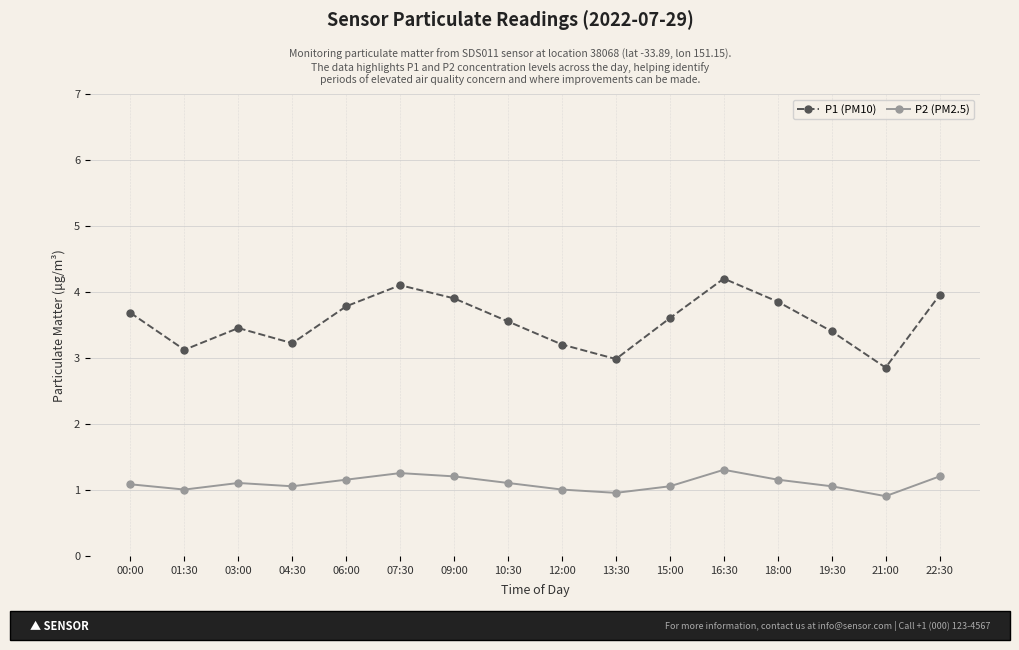

True or false: P1 (PM10) and P2 (PM2.5) intersect in this chart.

False